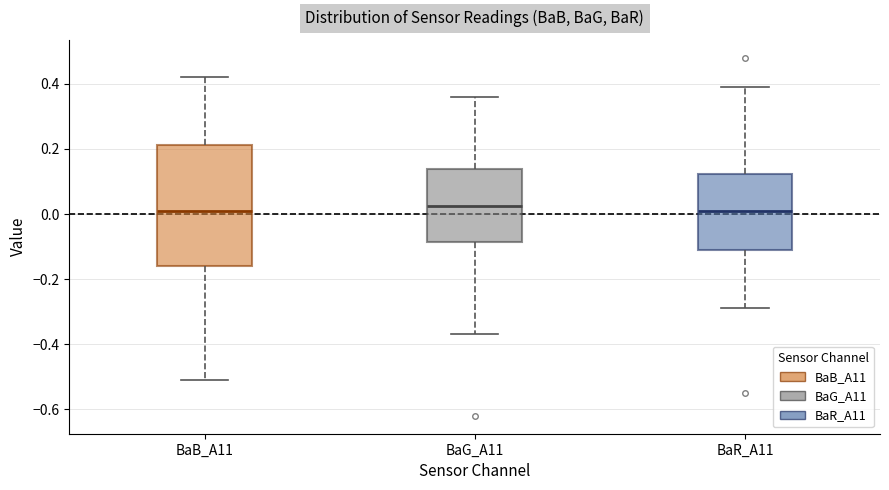

Reading left to right, read every box against the y-axis: the position of its median line, the range the box covers, and the ends of its whiskers. The values are not printed on the chart, so give them approximately, as read against the axis.

BaB_A11: median 0.02, box -0.16 to 0.22, whiskers -0.50 to 0.42
BaG_A11: median 0.02, box -0.08 to 0.14, whiskers -0.36 to 0.36
BaR_A11: median 0.02, box -0.10 to 0.12, whiskers -0.28 to 0.40